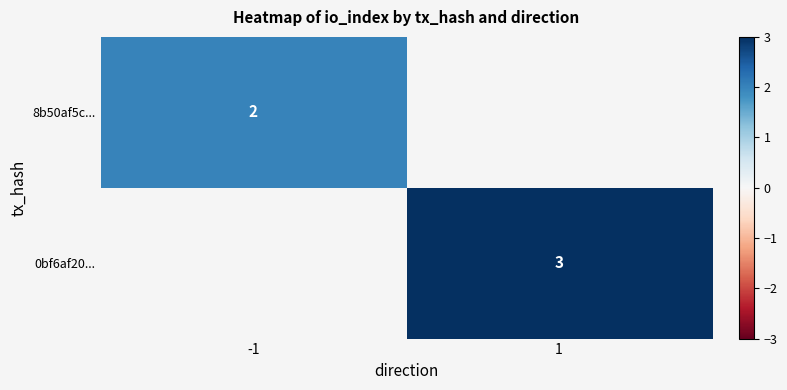

True or false: 0bf6af20... has a value of 5 at 1.

False